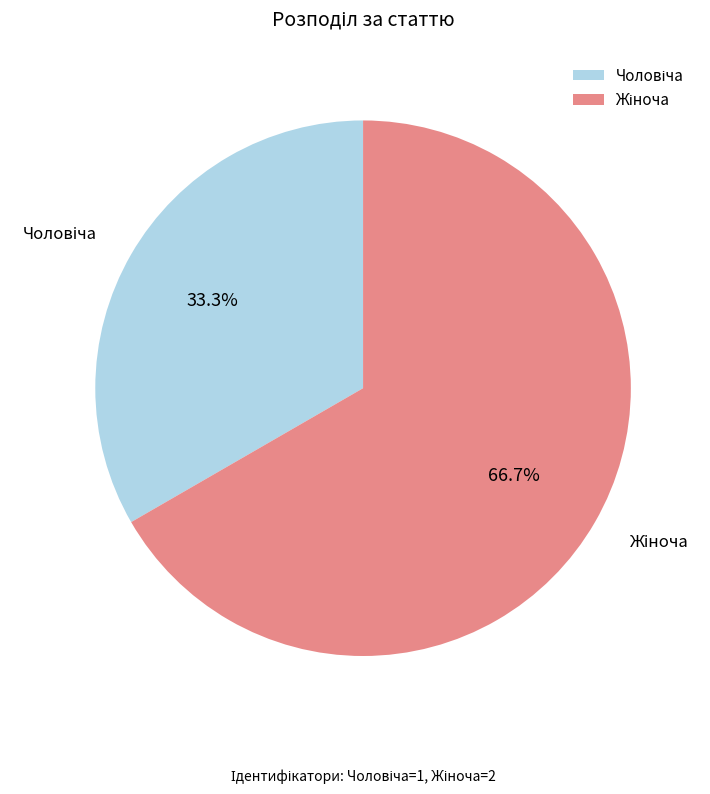

Is there any slice that represents more than half of the pie?

Yes